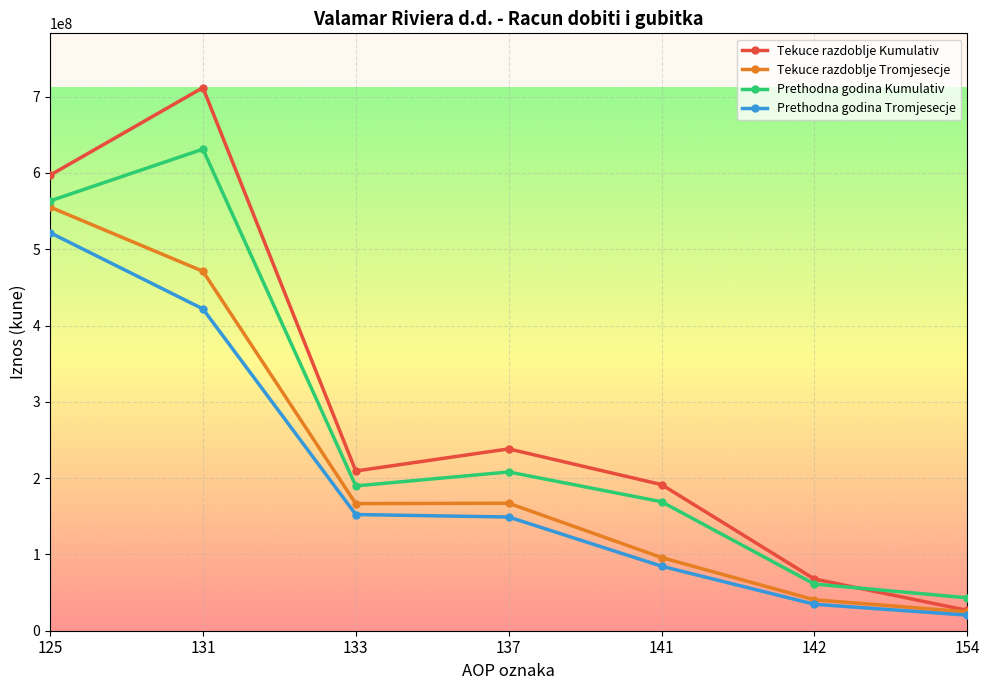

True or false: Prethodna godina Tromjesecje has more than 1 points higher than both neighbors.

False